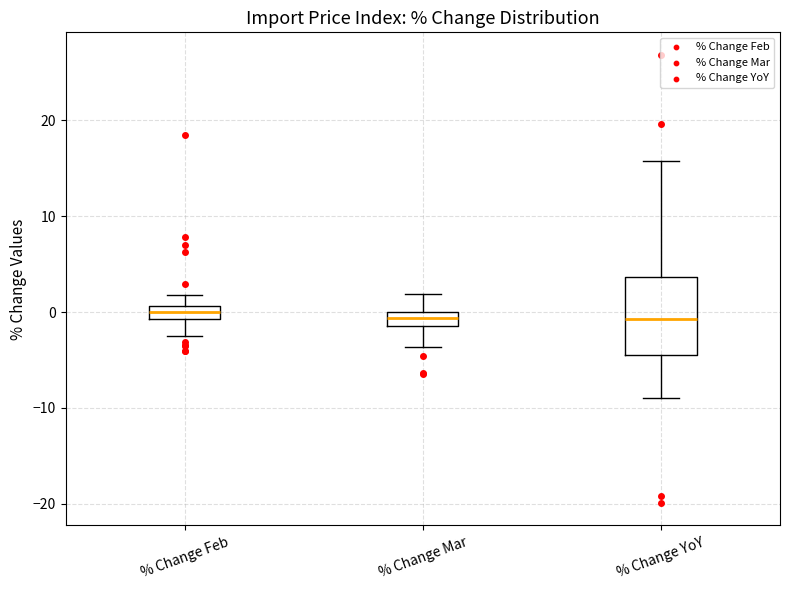

Where is the lower edge of the box for % Change Feb on the y-axis? The values are not printed on the chart, so give them approximately, as read against the axis.

-1